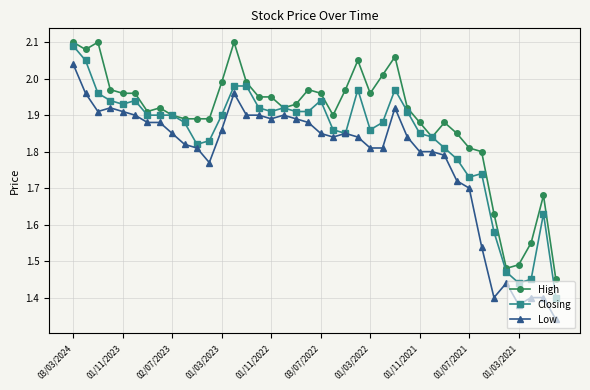

True or false: High and Low intersect in this chart.

False